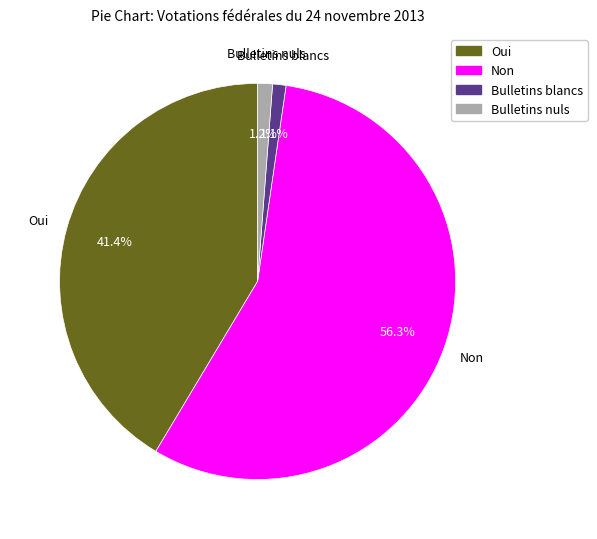

Does any single category account for the majority?

Yes